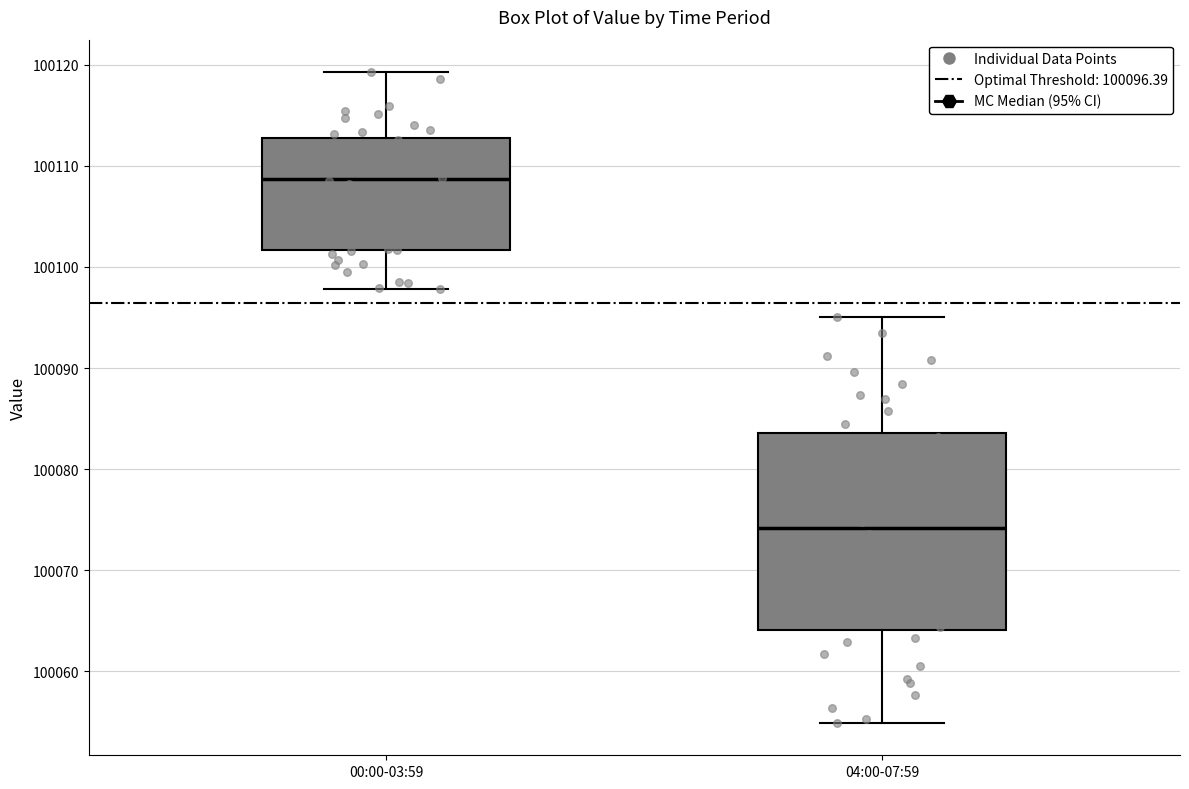

Comparing the boxes themselves (not the whiskers), which one is the tallest?

04:00-07:59